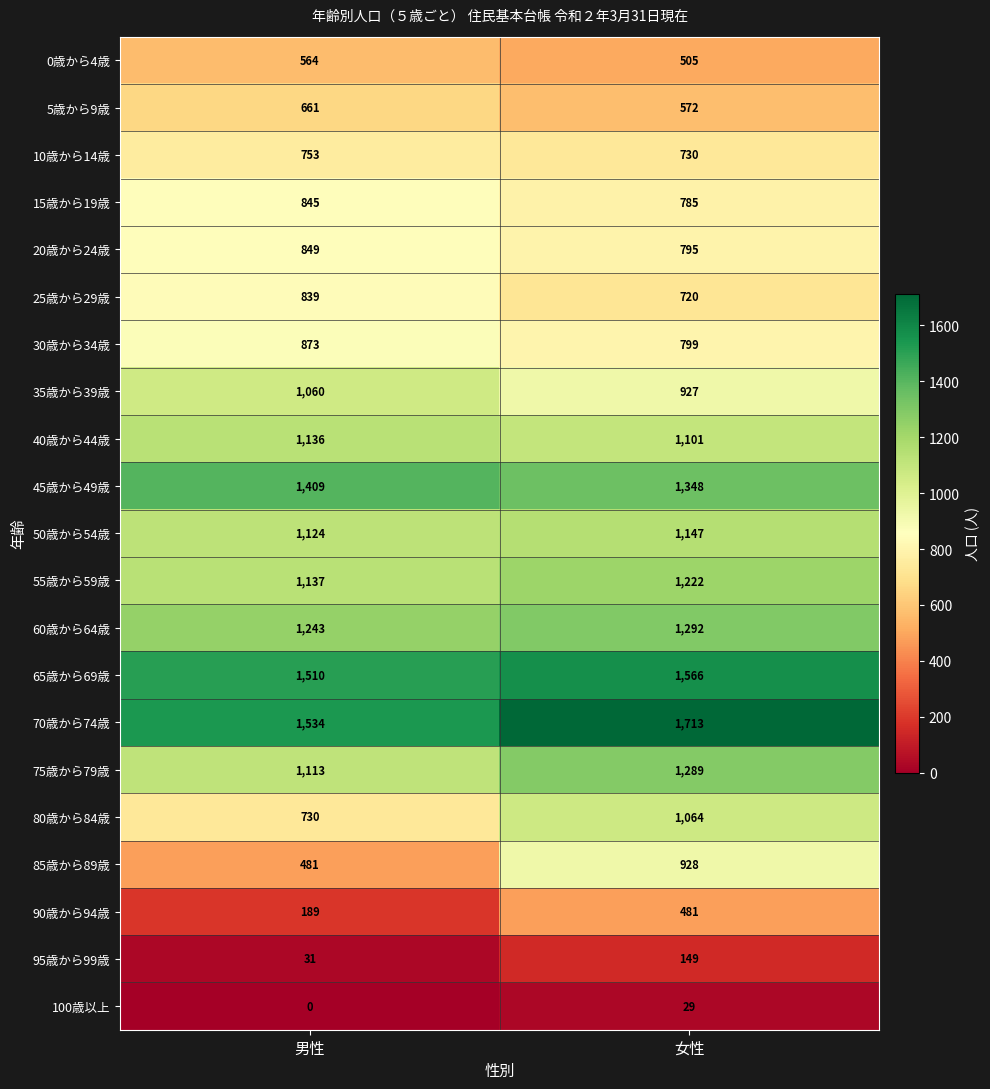

The 90歳から94歳 series shows 481 at 女性. True or false?

True